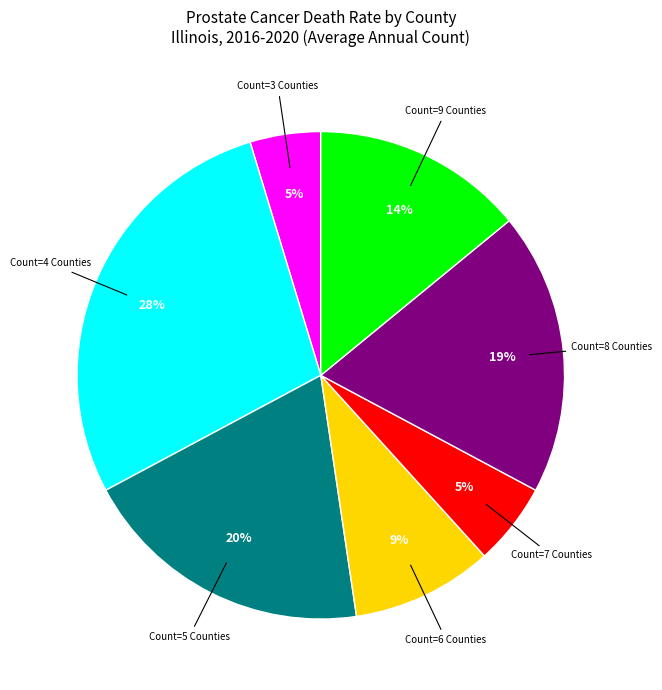

Is there any slice that represents more than half of the pie?

No